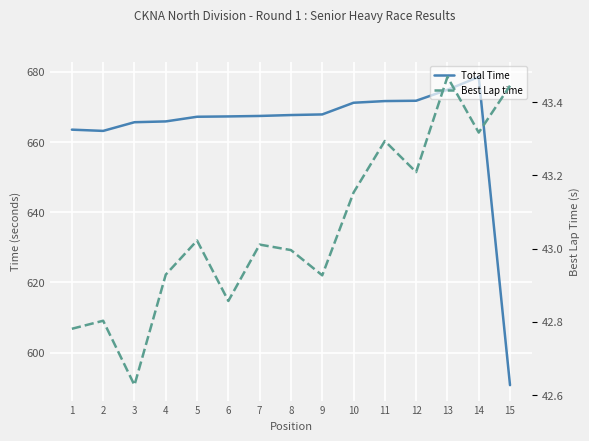

Reading left to right, extract all data points from this chart.

Total Time: 663.5	663.2	665.6	665.9	667.2	667.3	667.4	667.7	667.9	671.2	671.7	671.8	674.9	678.5	590.8
Best Lap time: 42.8	42.8	42.6	42.9	43.0	42.9	43.0	43.0	42.9	43.2	43.3	43.2	43.5	43.3	43.4